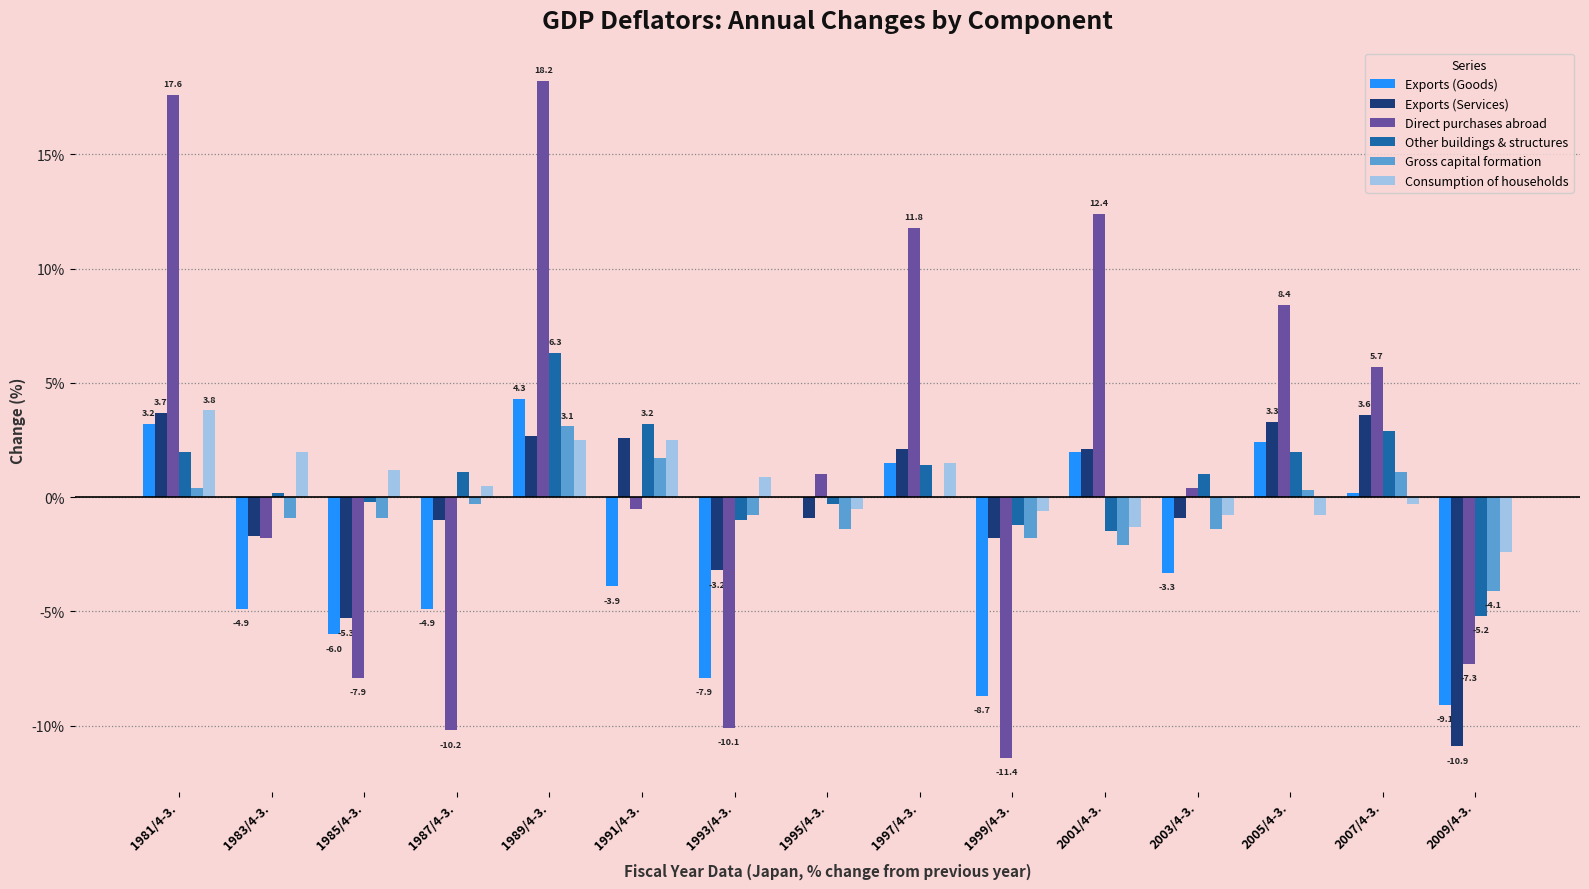

Is it true that Direct purchases abroad equals -5.8 at 1987/4-3.?

False